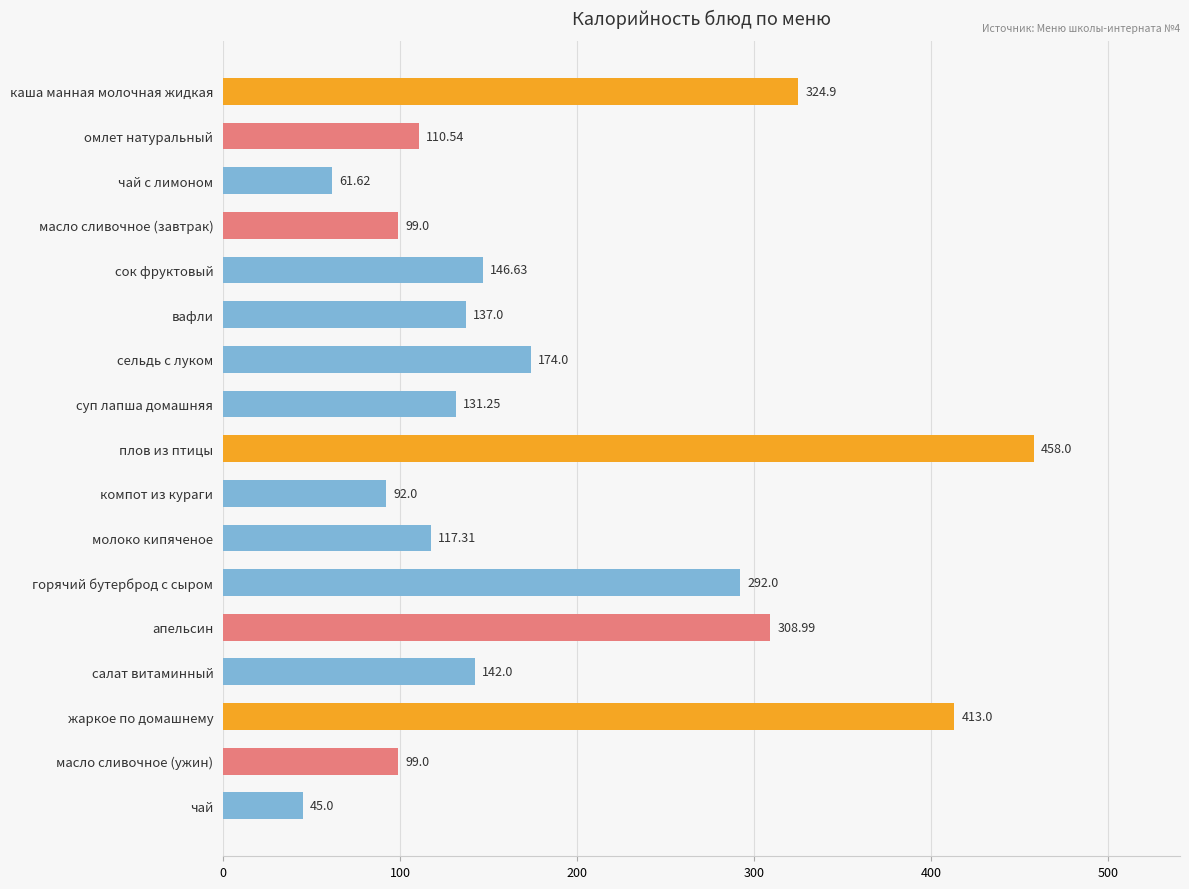

What is the label of the 7th bar from the bottom?

молоко кипяченое